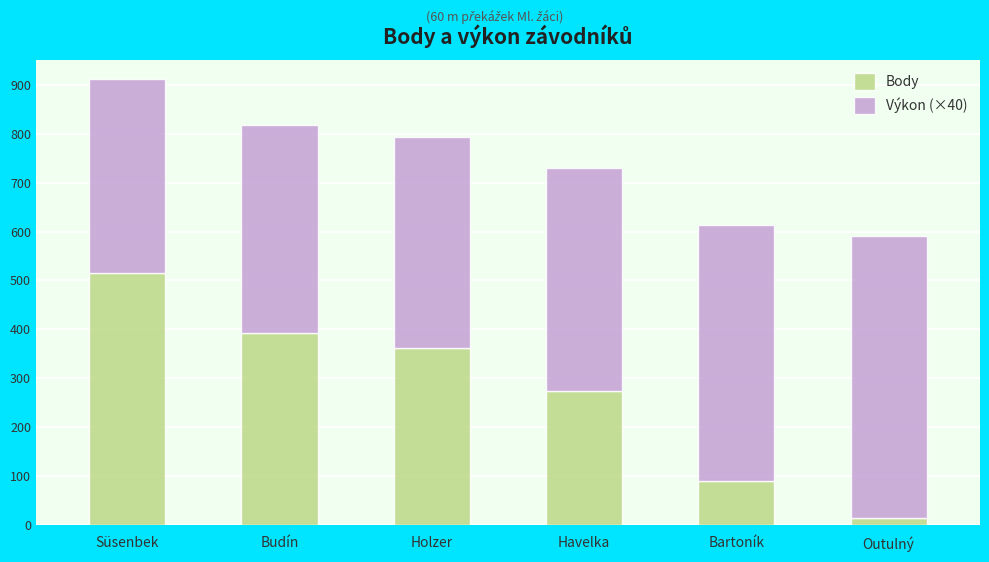

What are all the series names shown in the legend?

Body, Výkon (×40)